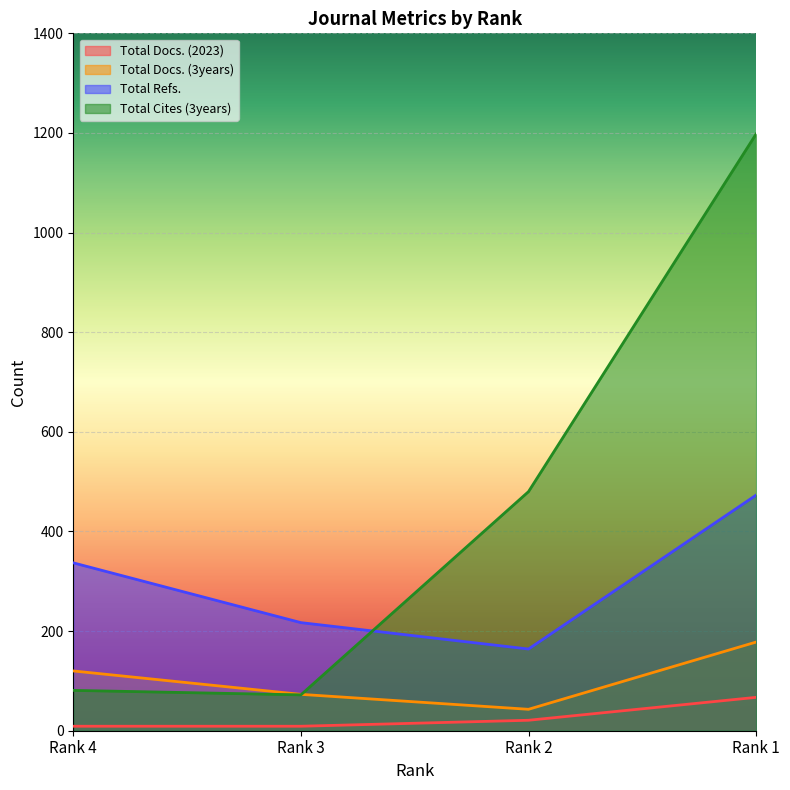

True or false: Total Docs. (3years) has a value of 178 at Rank 1.

True